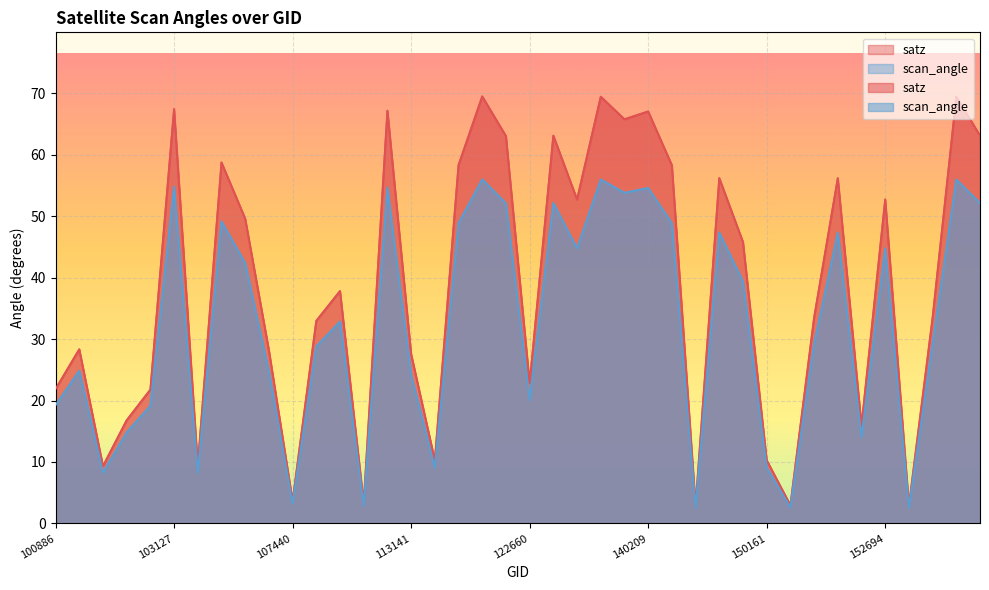

At which category is the sum across all series the highest?

122118